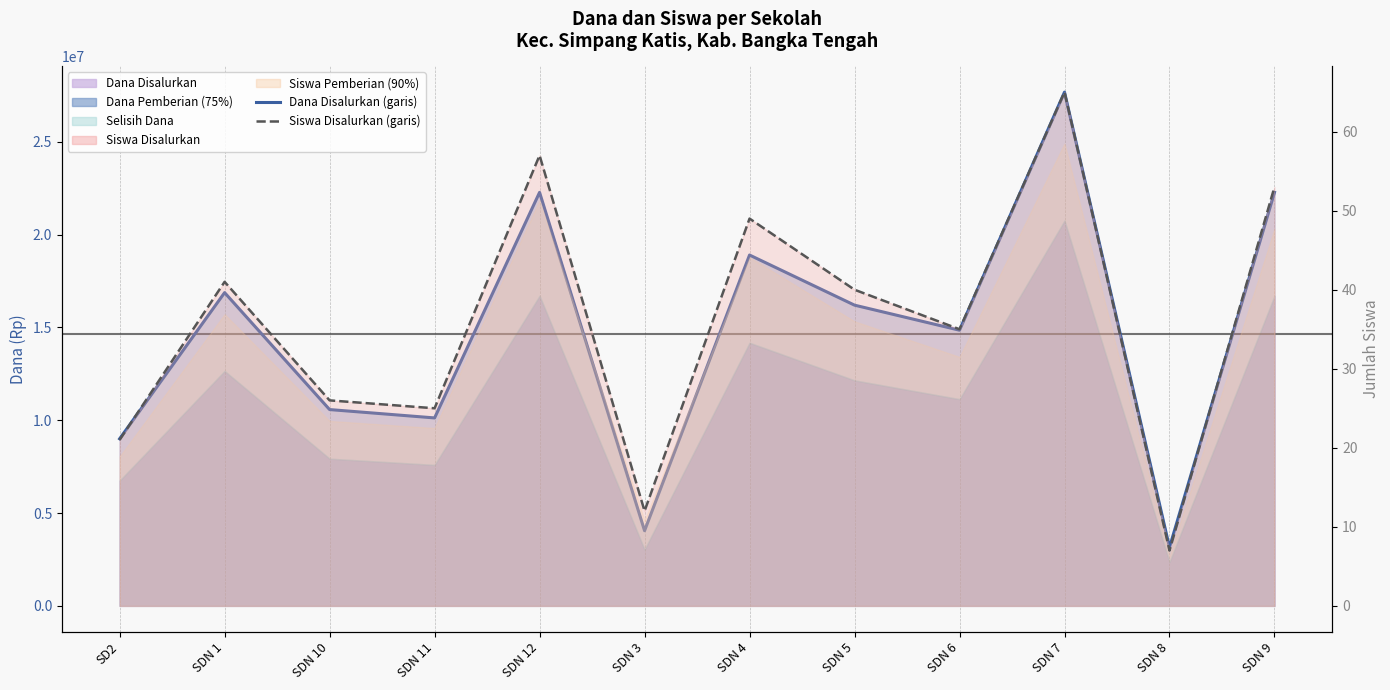

At which category is the sum across all series the highest?

SDN 7